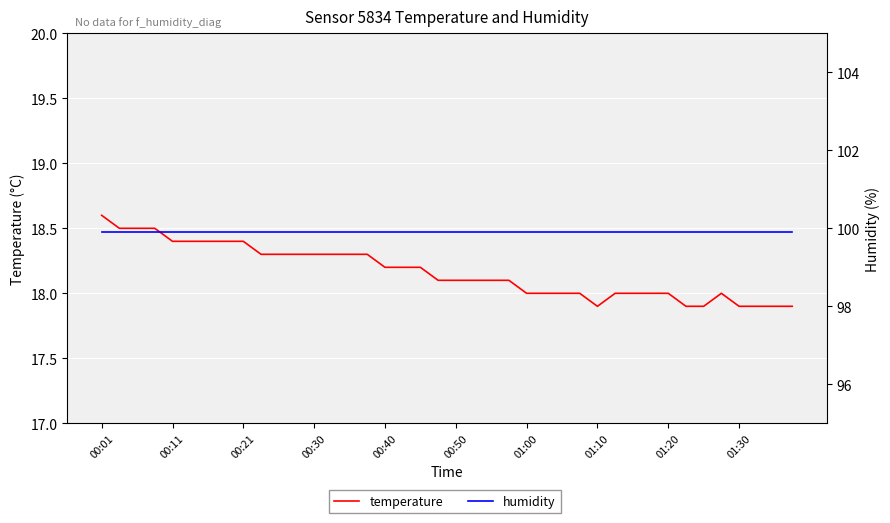

What is the difference between the maximum and minimum values in the temperature series?

0.7